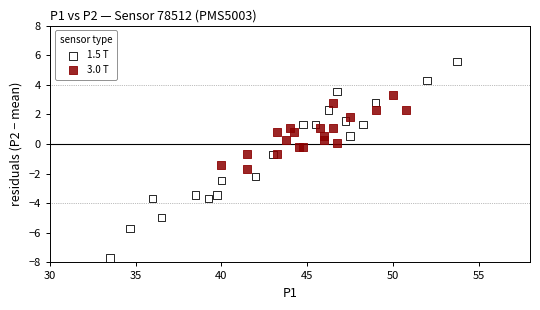

What are all the series names shown in the legend?

1.5 T, 3.0 T